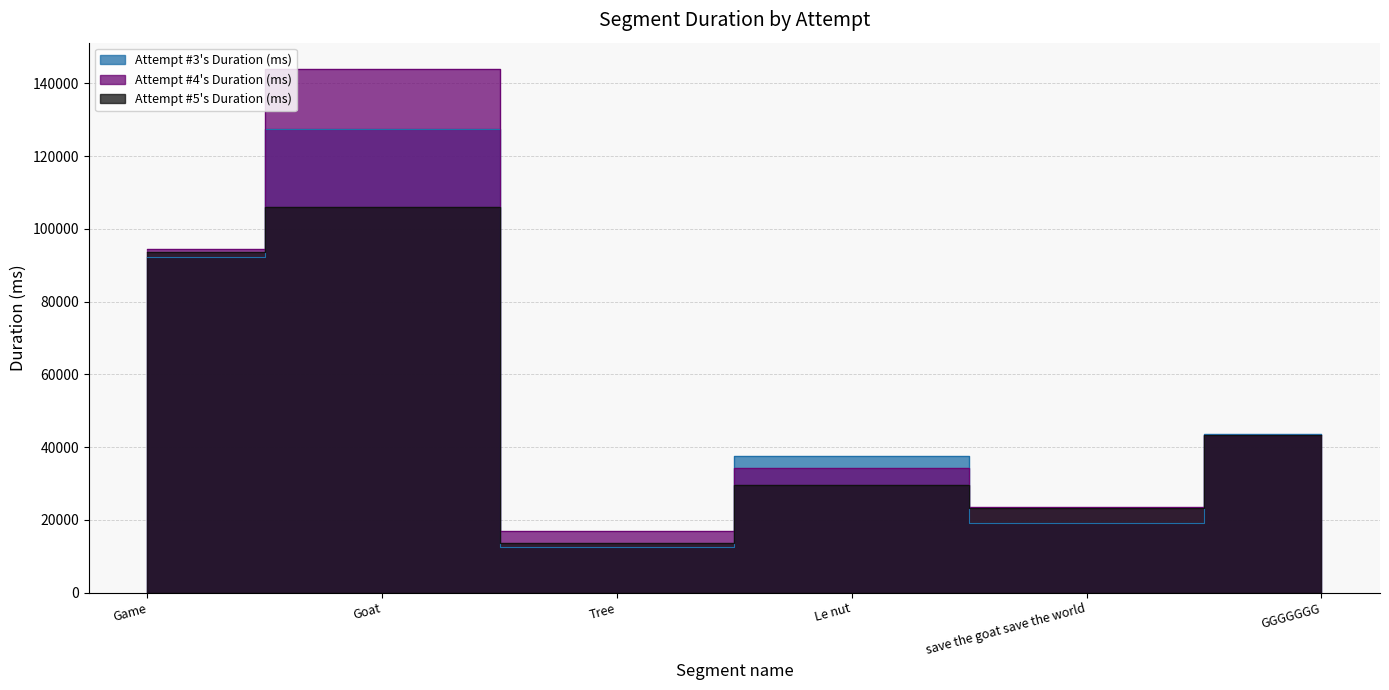

Where do Attempt #4's Duration (ms) and Attempt #3's Duration (ms) first cross each other?

Tree and Le nut